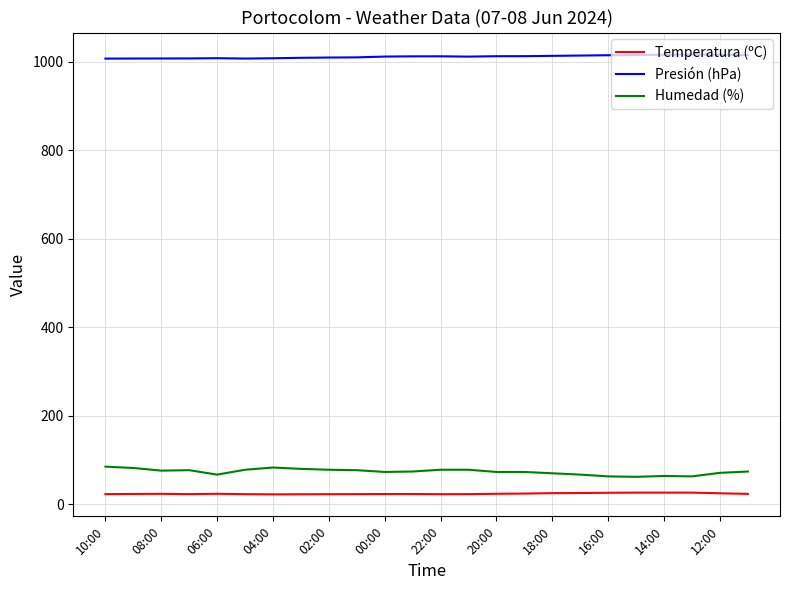

List the series in order of their peak value, lowest first.

Temperatura (ºC), Humedad (%), Presión (hPa)